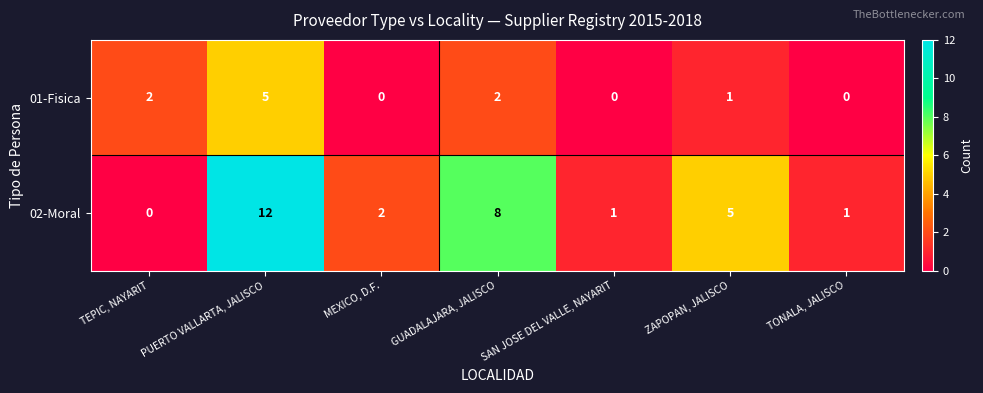

The value of 01-Fisica at PUERTO VALLARTA, JALISCO is 5. True or false?

True